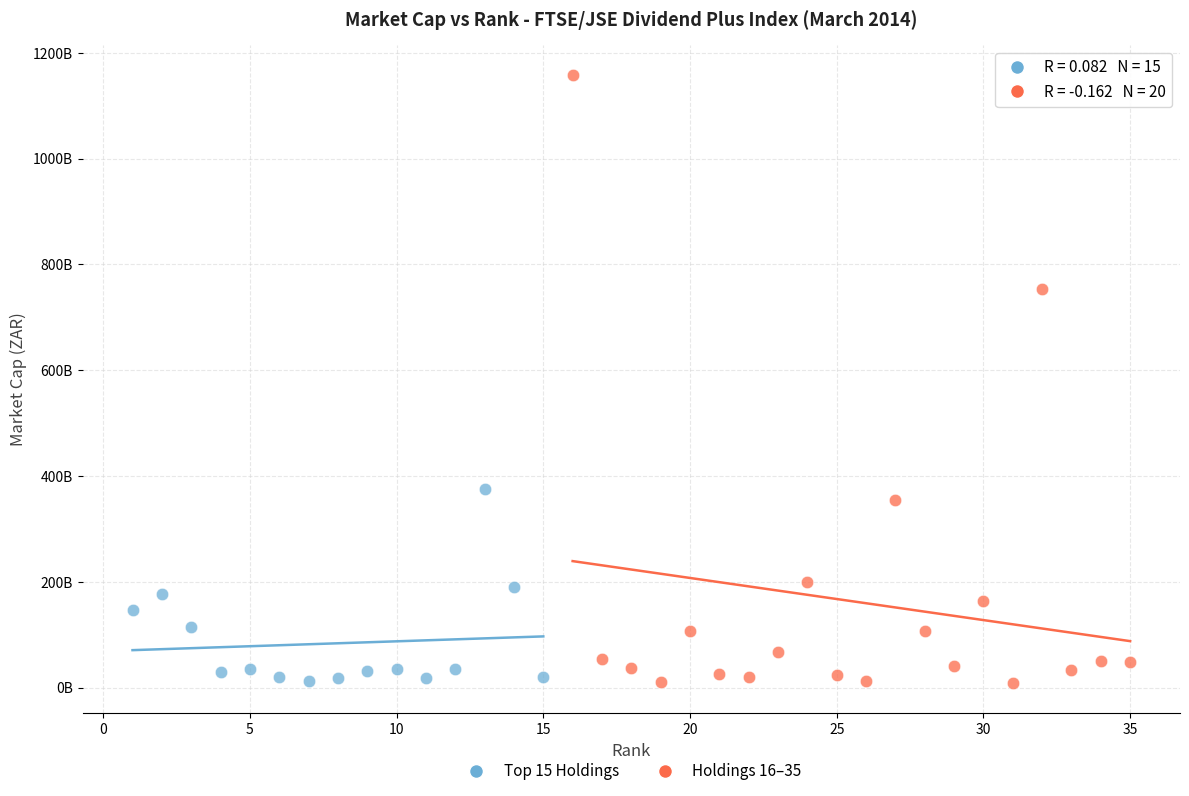

What are all the series names shown in the legend?

Top 15 Holdings, Holdings 16–35